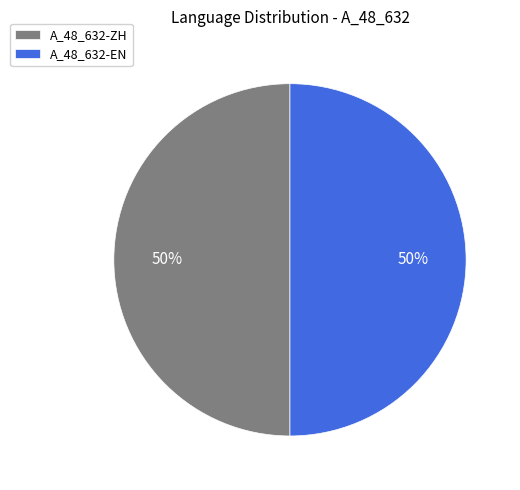

The A_48_632-ZH slice represents 50% of the pie. True or false?

True